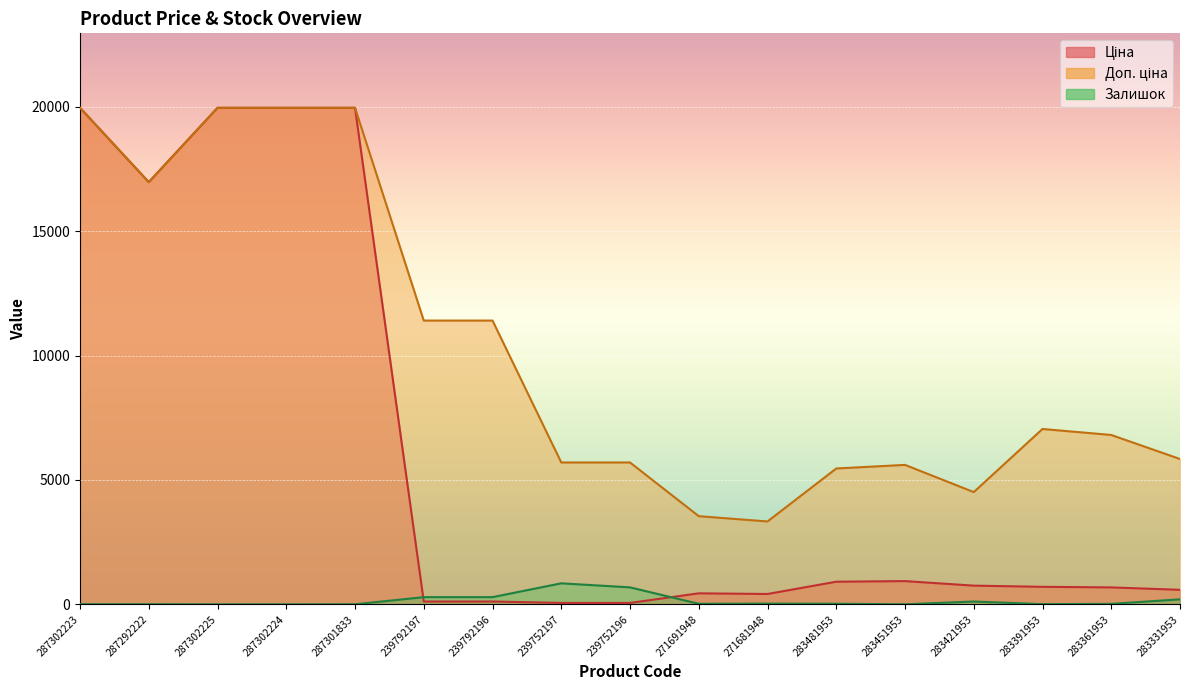

What is the difference between the second highest and second lowest values in the Ціна series?

19907.1